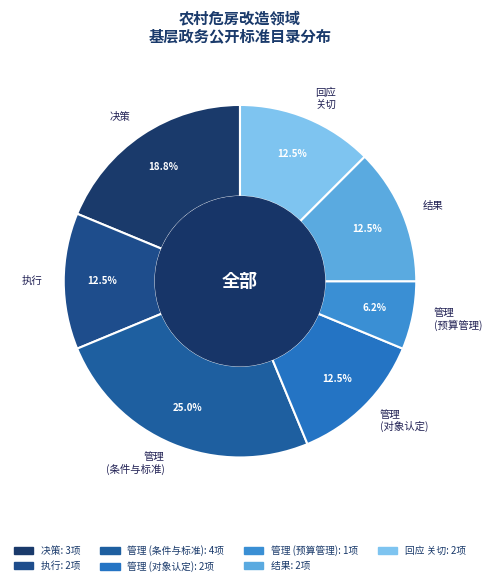

Approximately how many times larger is the value at 决策 compared to 回应 关切?

1.5